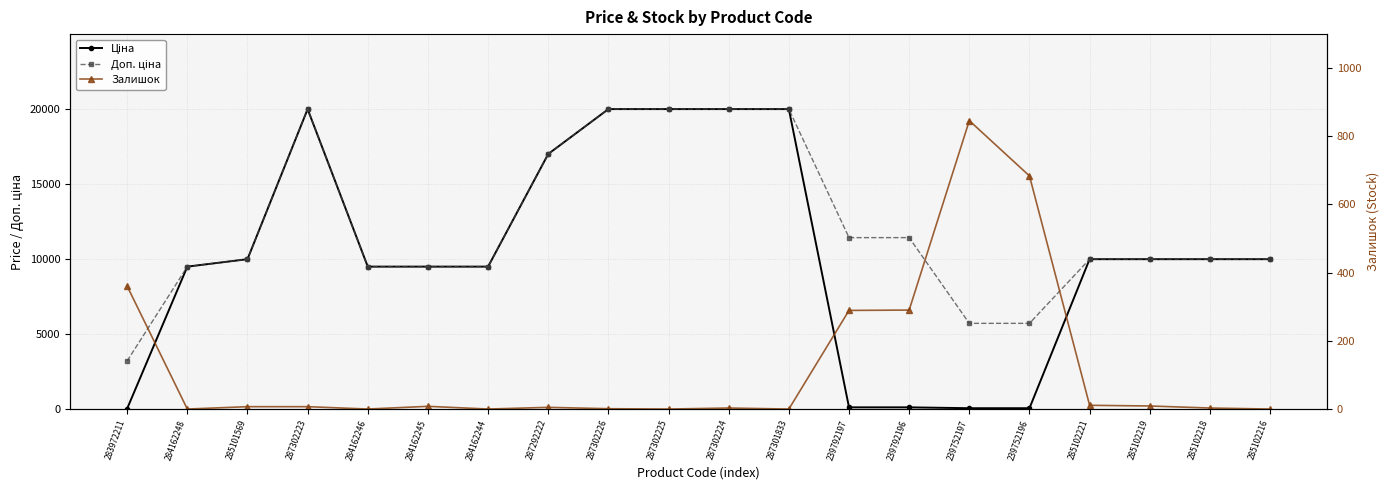

True or false: Залишок and Доп. ціна cross at least once.

False